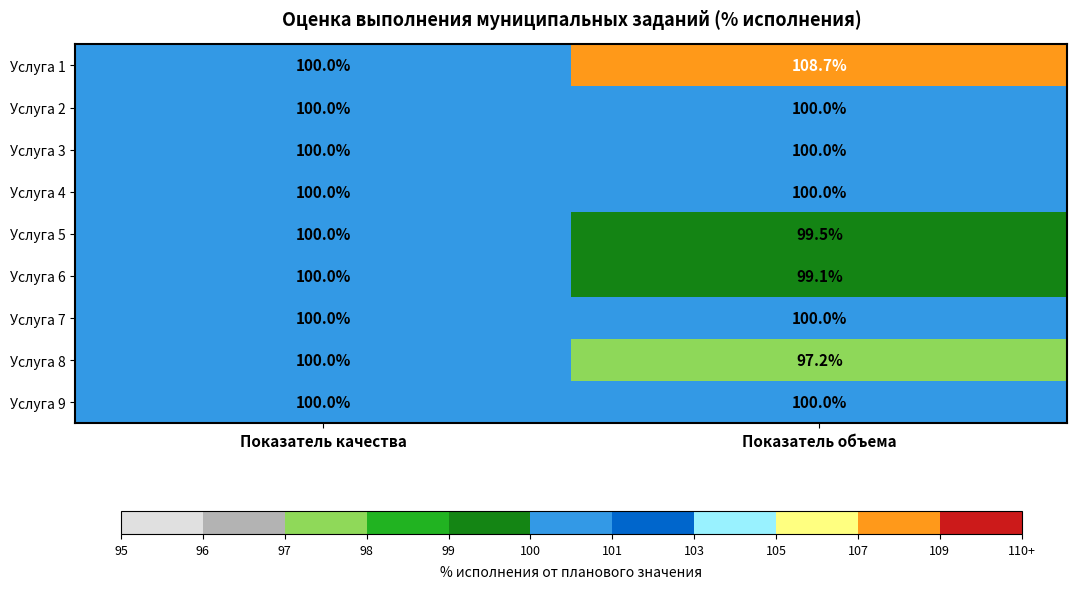

The value of Услуга 9 at Показатель объема is 31.8. True or false?

False